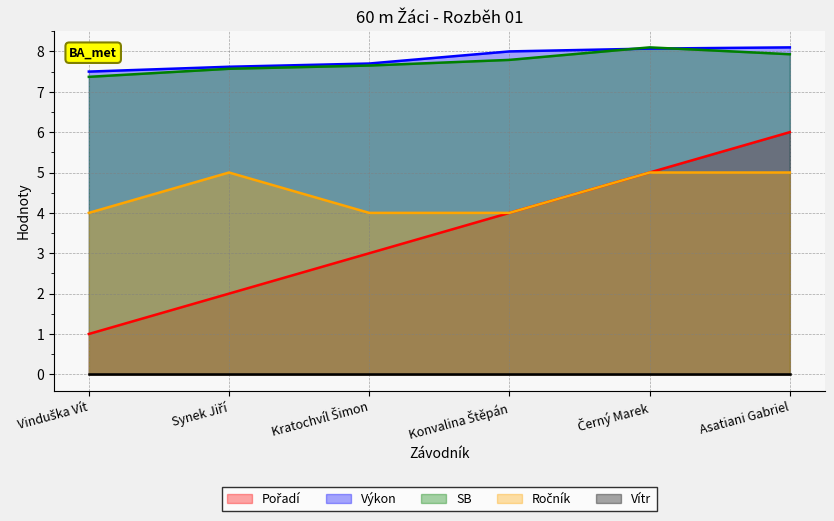

Read the SB value at Asatiani Gabriel.

7.9